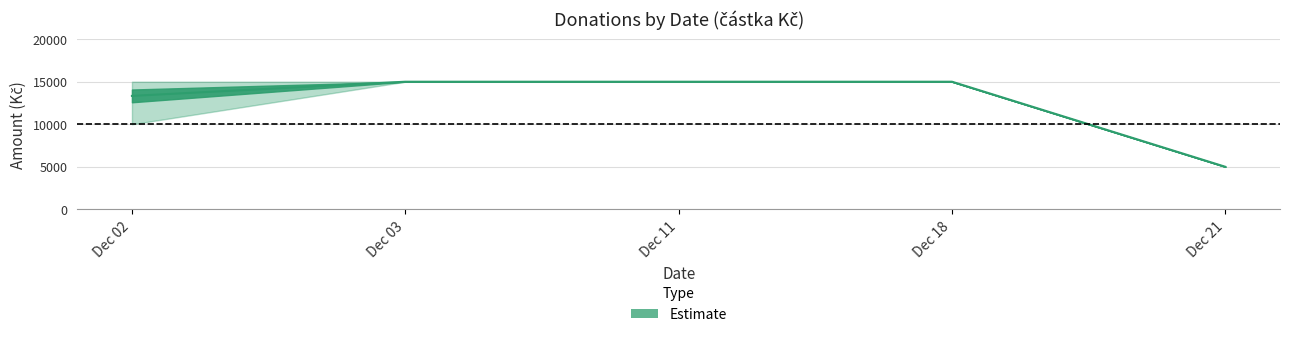

True or false: mid has more than 1 interior local peaks.

False